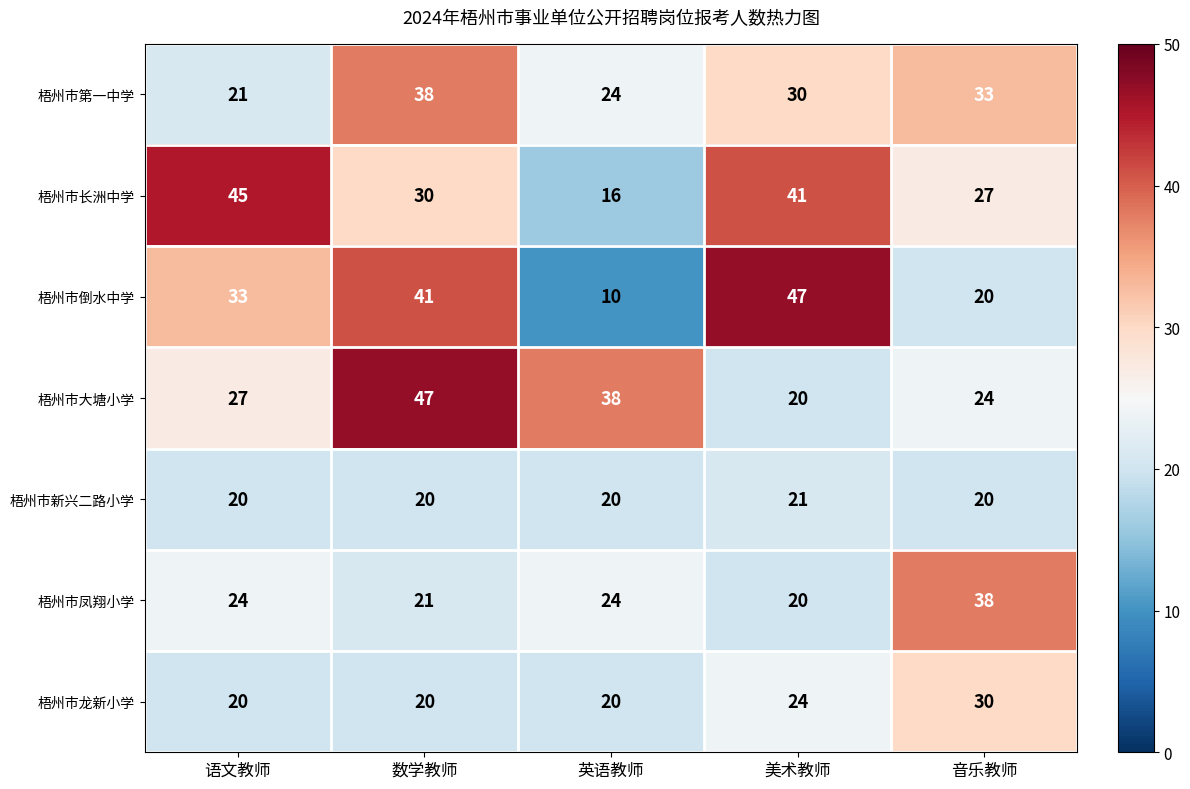

What is the total value across all series at 语文教师?

190